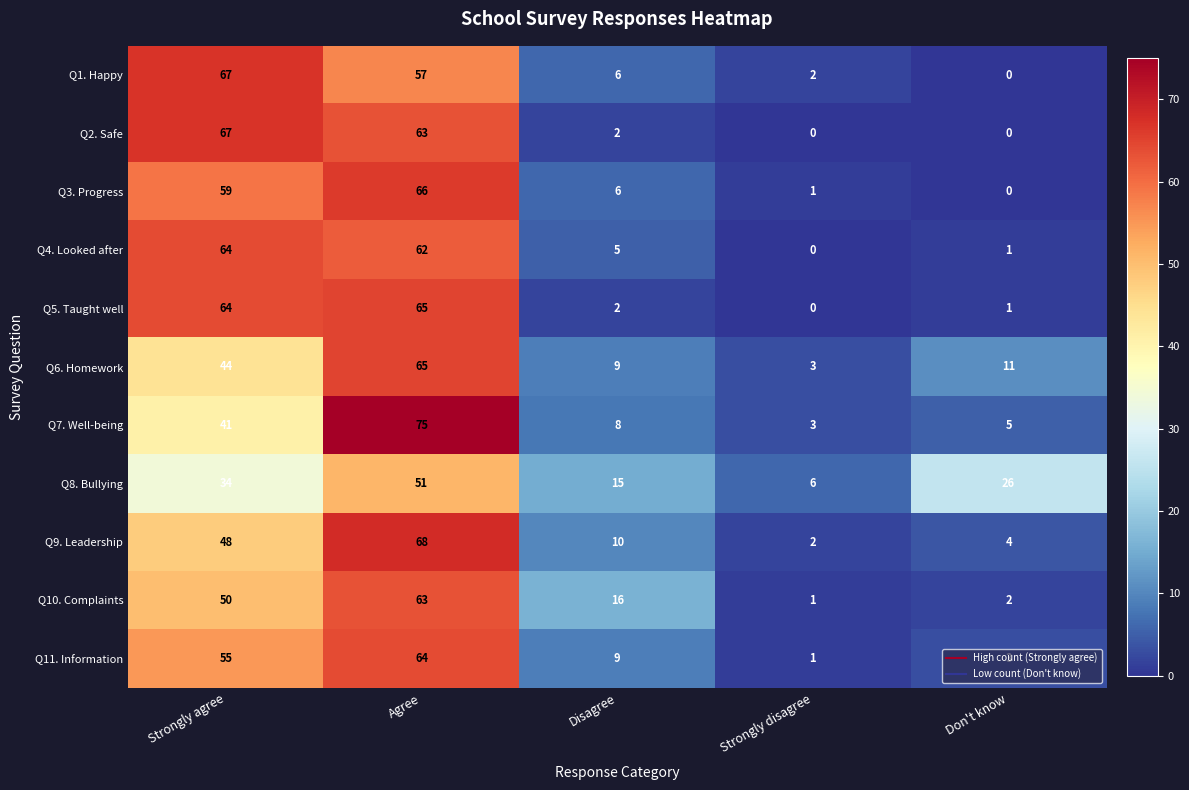

Where is Q7. Well-being nearest to the value 39?

Strongly agree